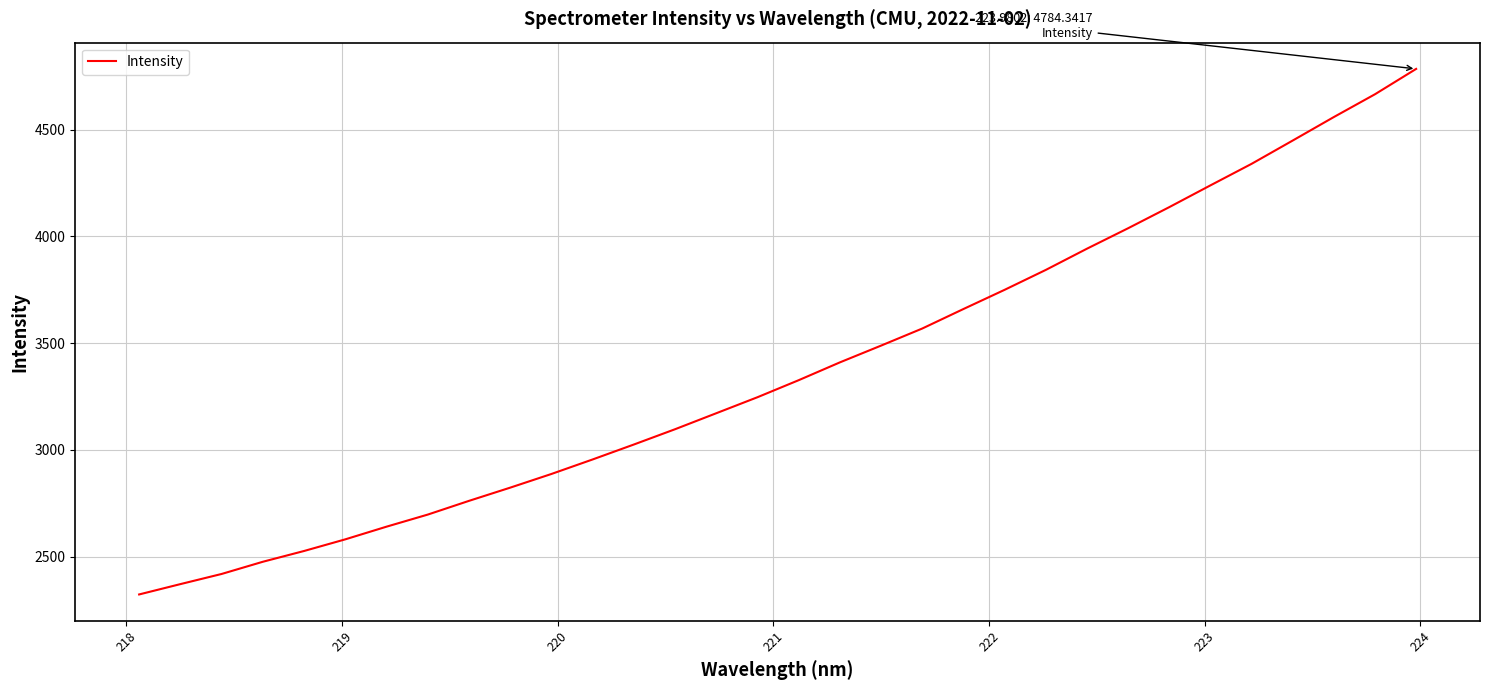

Does the chart have visible grid lines?

Yes